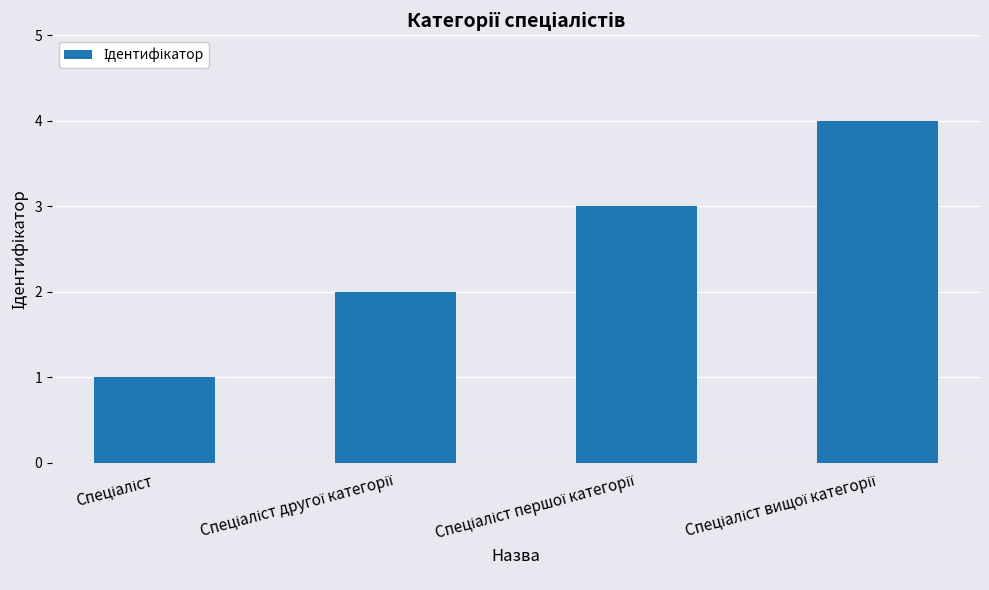

What is the sum of all values?

10